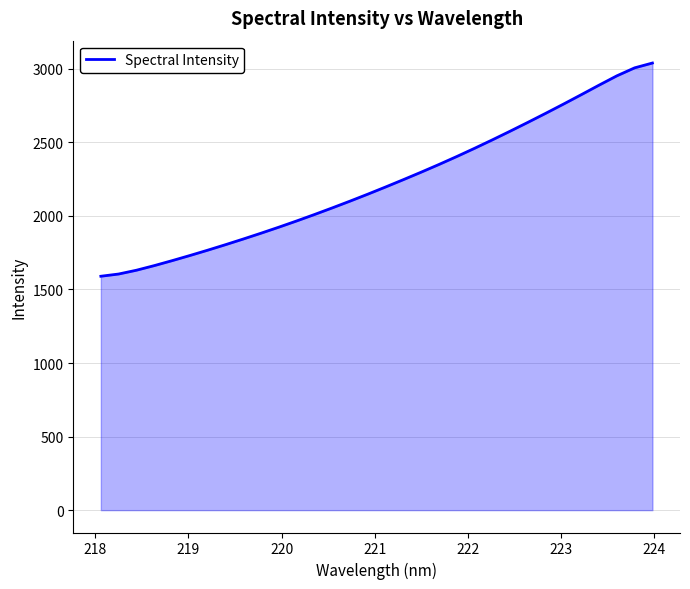

What is the difference between the maximum and minimum values?

1449.3